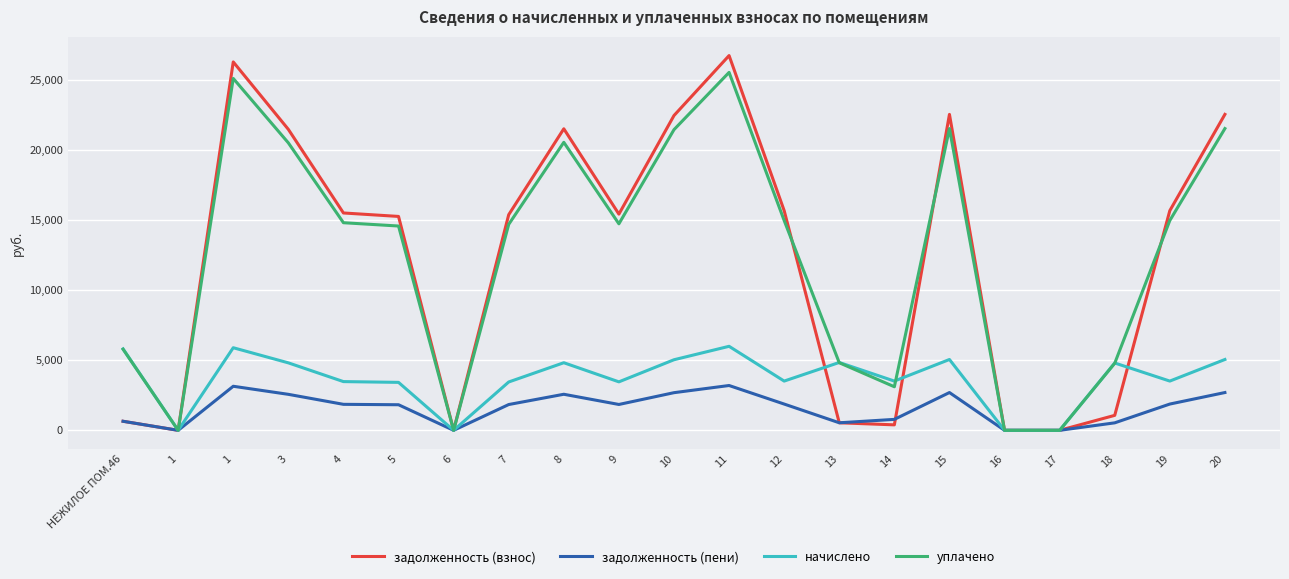

Reading left to right, extract all data points from this chart.

задолженность (взнос): 646.4	0.0	26319.4	21500.3	15528.1	15281.0	0.0	15404.6	21541.5	15445.9	22488.8	26772.5	15692.8	538.6	390.9	22571.3	0.0	0.0	1069.1	15692.8	22571.3
задолженность (пени): 646.4	0.0	3147.4	2571.2	1856.9	1827.5	0.0	1842.1	2576.2	1847.1	2689.5	3201.7	1876.8	538.6	781.8	2699.3	0.0	0.0	534.5	1876.8	2699.3
начислено: 5817.4	0.0	5900.5	4820.1	3481.2	3425.8	0.0	3453.5	4829.4	3462.8	5041.8	6002.1	3518.2	4847.9	3518.2	5060.2	0.0	0.0	4810.9	3518.2	5060.2
уплачено: 5792.9	0.0	25138.9	20535.8	14831.6	14595.4	0.0	14713.6	20575.2	14753.0	21479.9	25571.5	14988.8	4827.4	3112.4	21558.8	0.0	0.0	4790.6	14988.8	21558.8